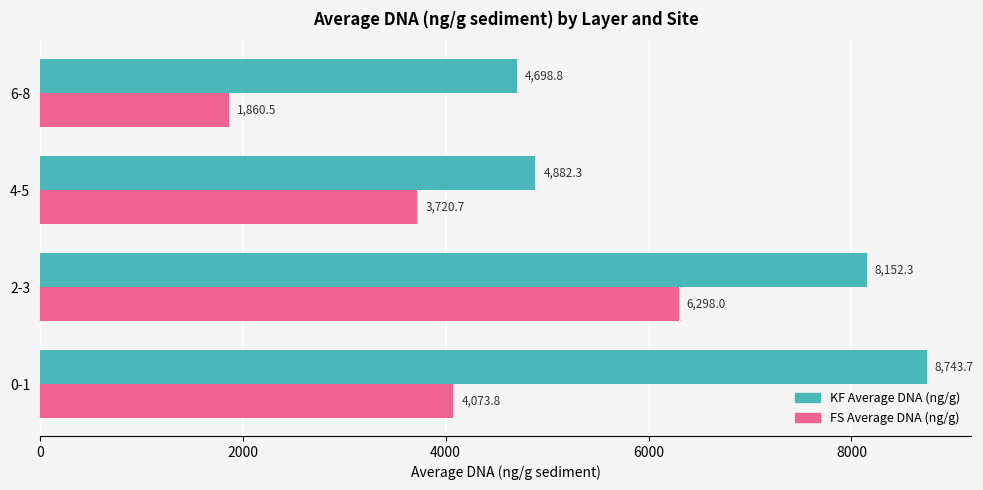

At which category is the sum across all series the highest?

2-3